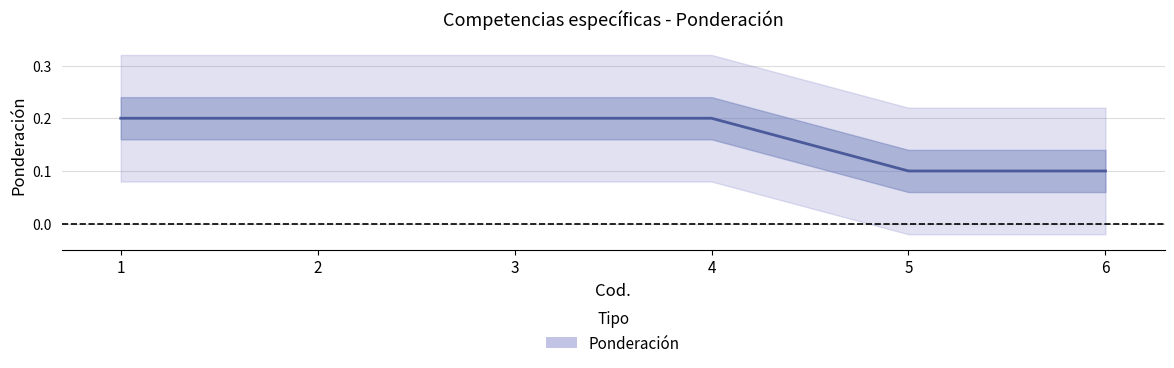

Reading right to left, extract all data points from this chart.

6=0.1	5=0.1	4=0.2	3=0.2	2=0.2	1=0.2